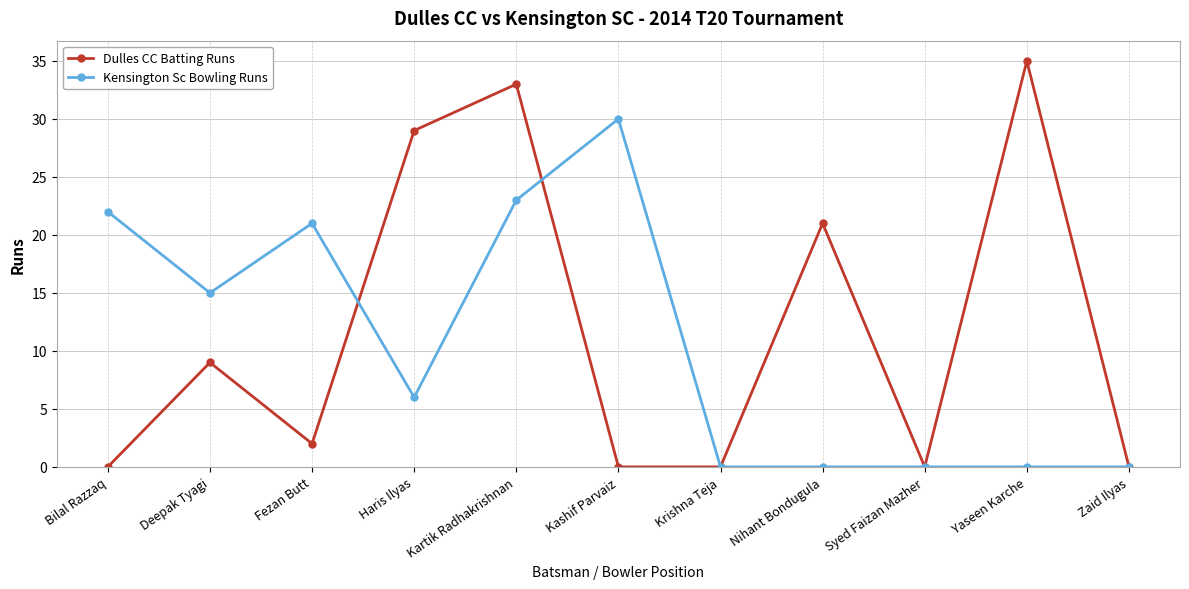

At which category does Dulles CC Batting Runs reach its first local valley?

Fezan Butt